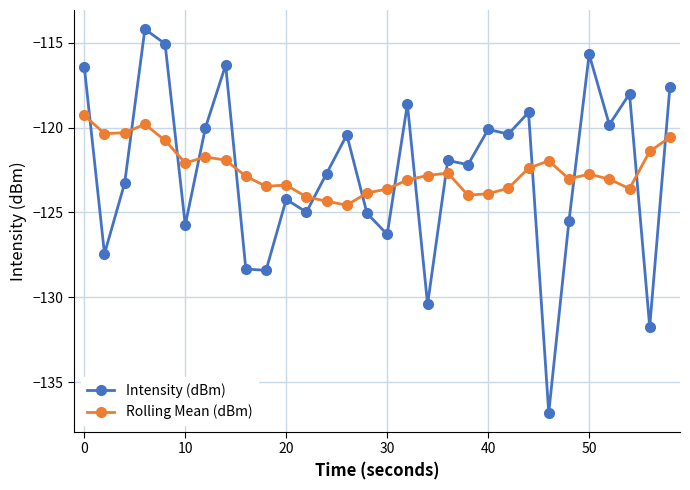

Does the chart display data point markers on the line(s)?

Yes